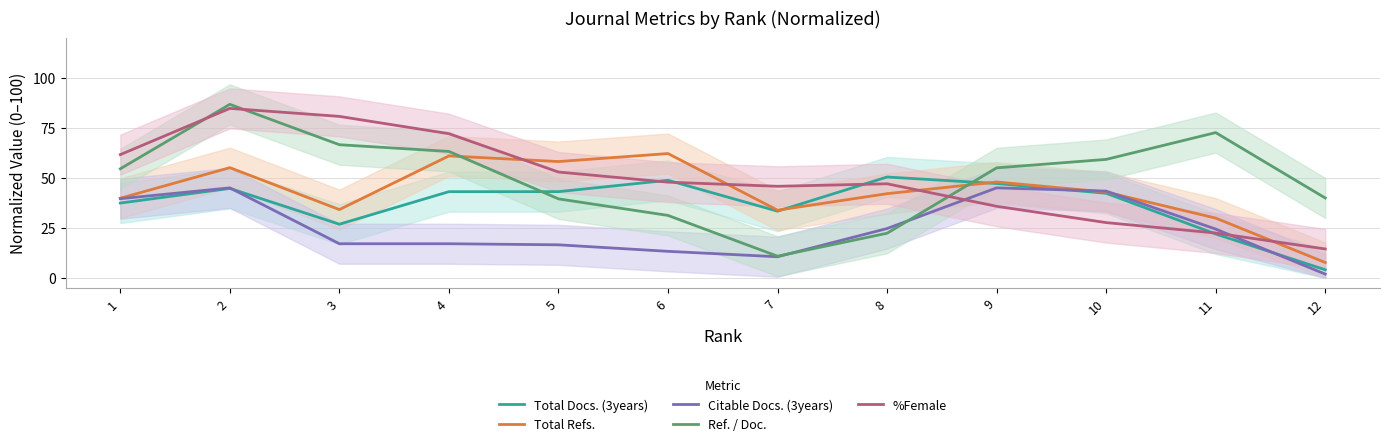

Which has a higher value, 12 or 7?

7